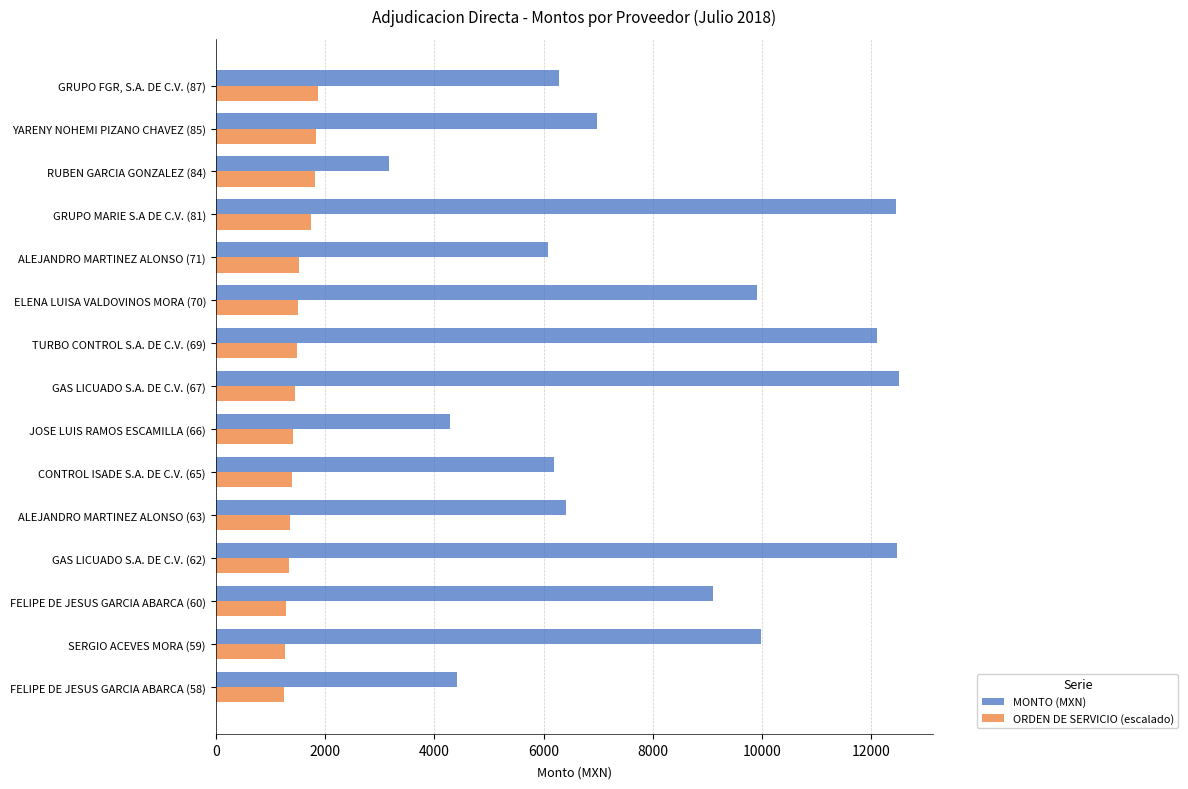

What is the greatest value displayed?

12500.0